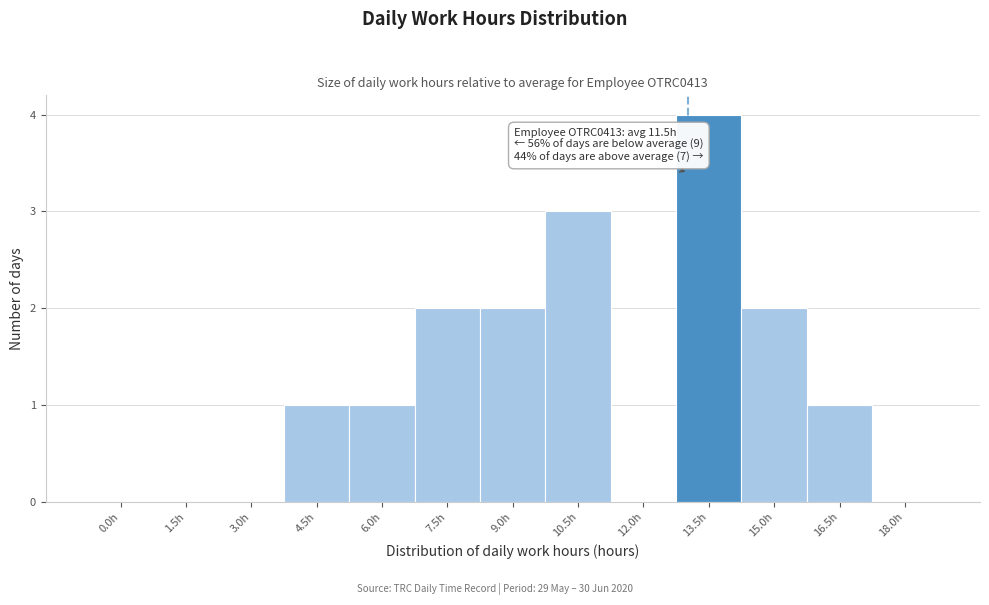

Reading right to left, list all the values displayed in this chart.

18.0h=0	16.5h=1	15.0h=2	13.5h=4	12.0h=0	10.5h=3	9.0h=2	7.5h=2	6.0h=1	4.5h=1	3.0h=0	1.5h=0	0.0h=0